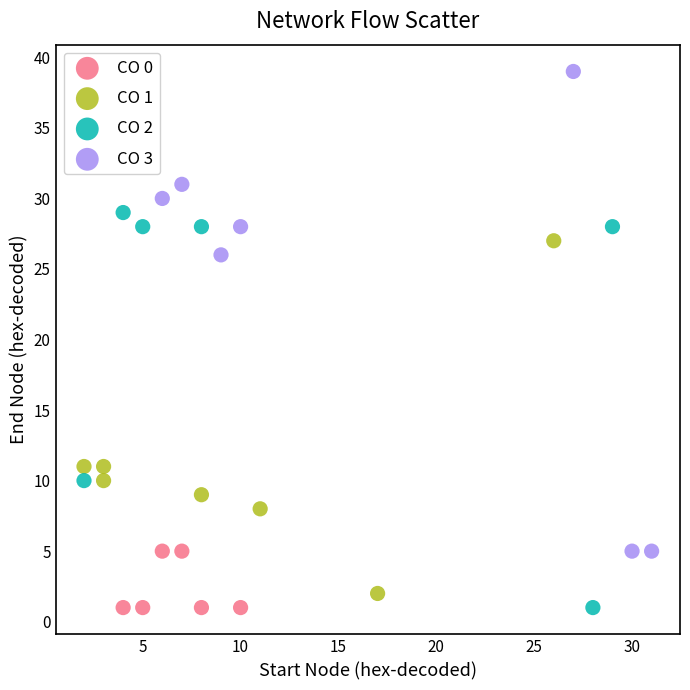

Which series reaches the maximum Y coordinate?

CO 3